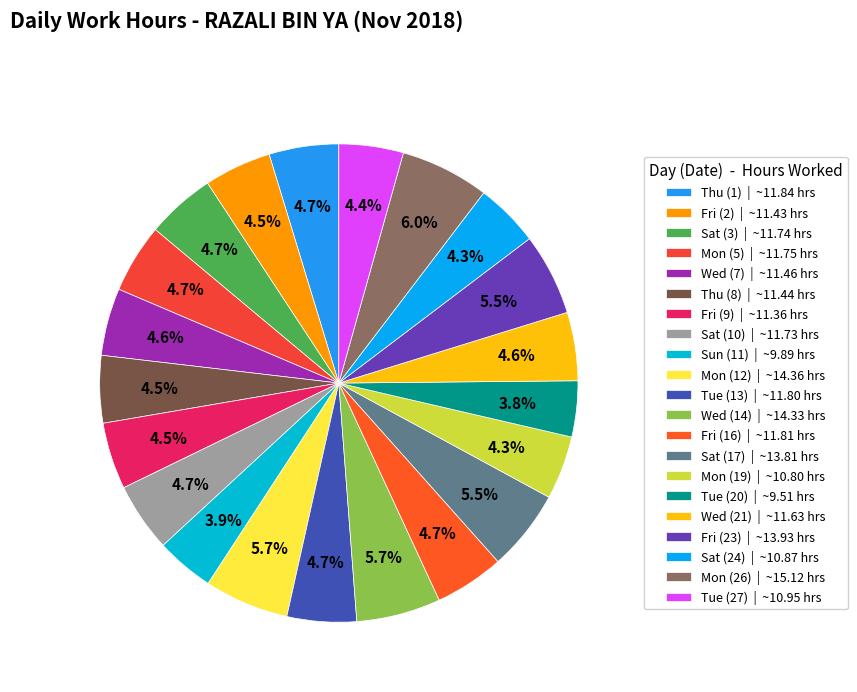

Which slice is the largest?

Mon (26)